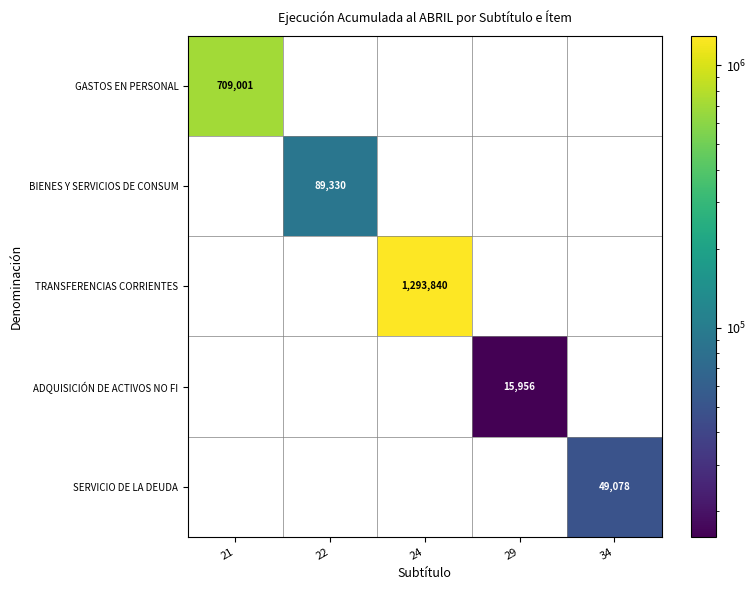

Which series has the widest spread of values?

GASTOS EN PERSONAL